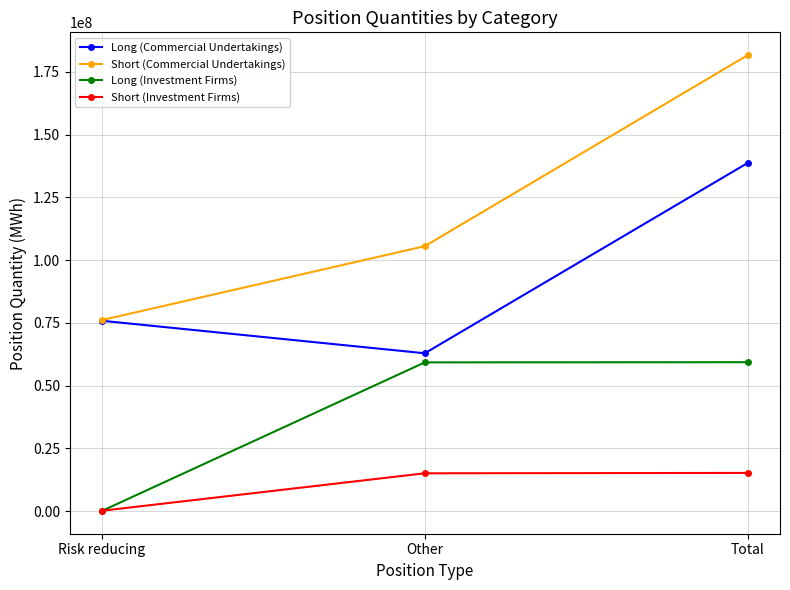

What is the spread (max minus min) of values at Total?

166437163